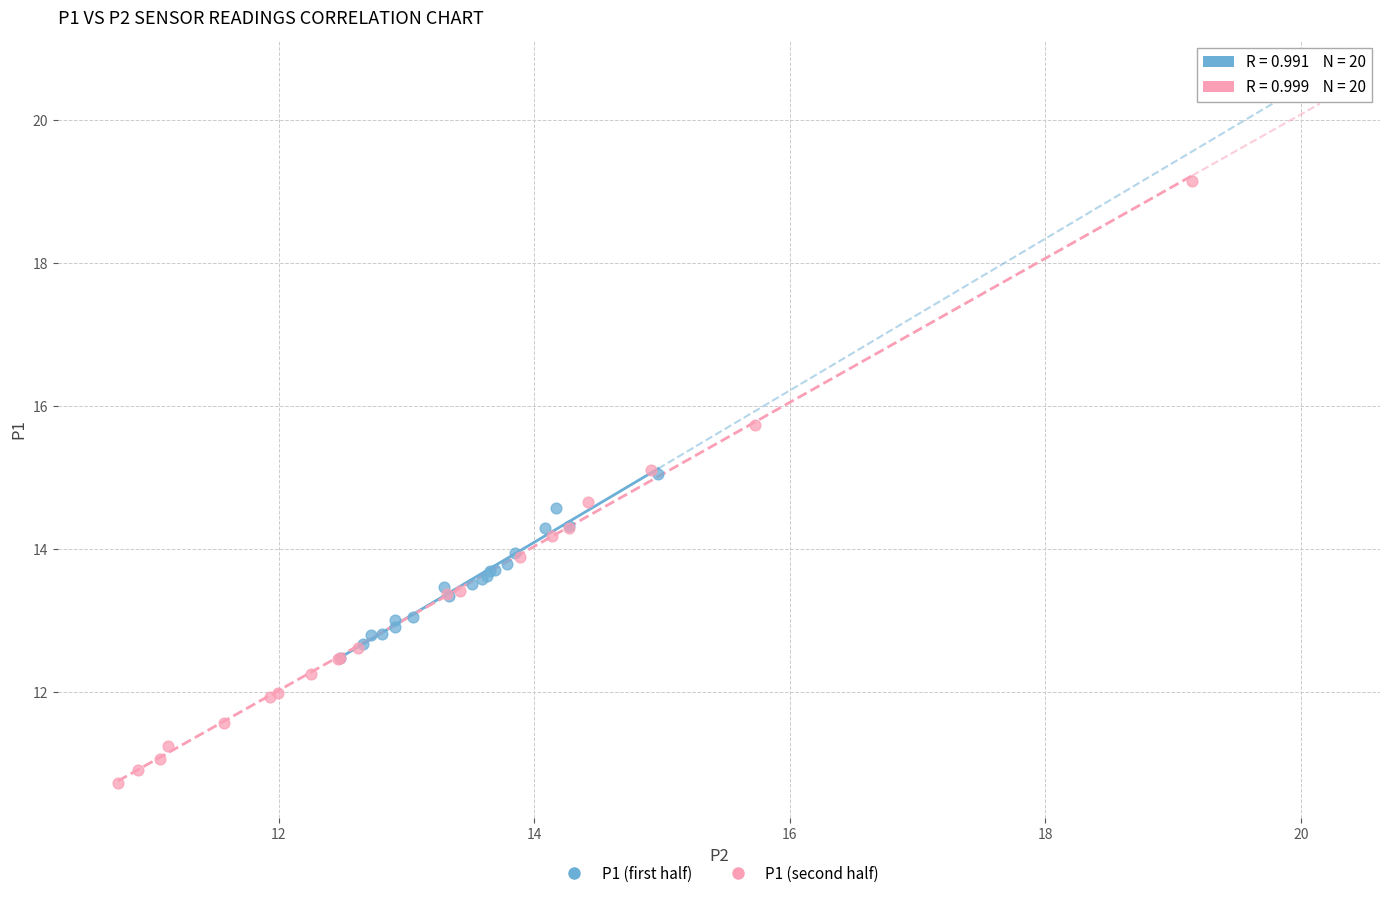

Which series reaches the maximum Y coordinate?

P1 (second half)